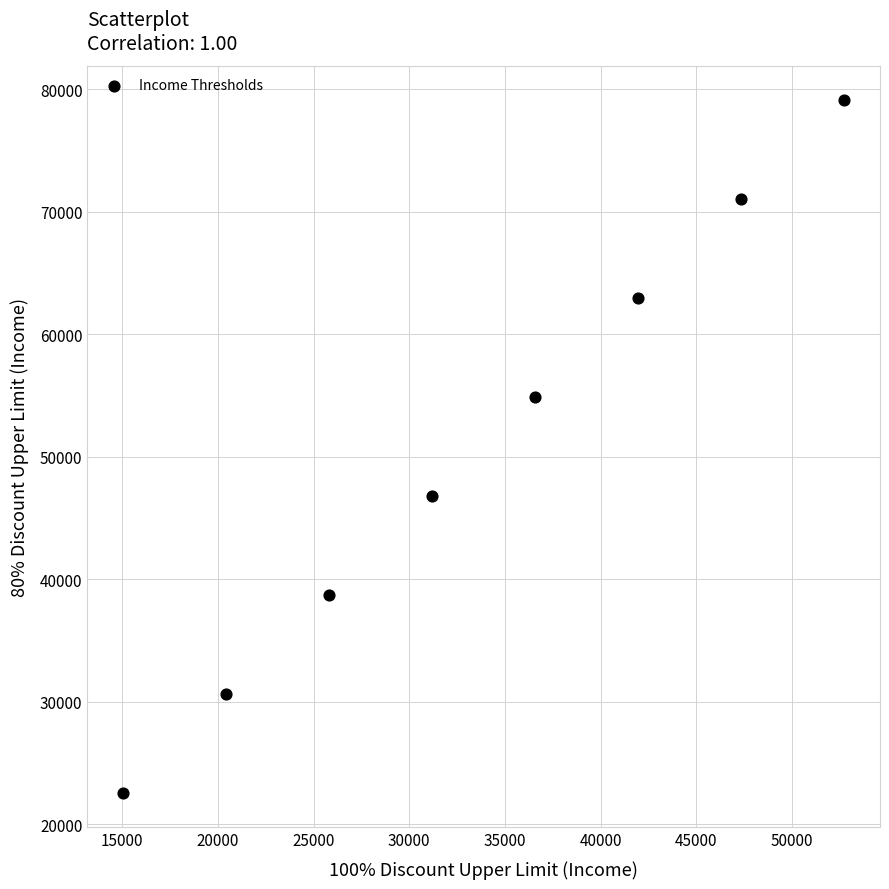

What is the range of Y values (max minus min)?

56490